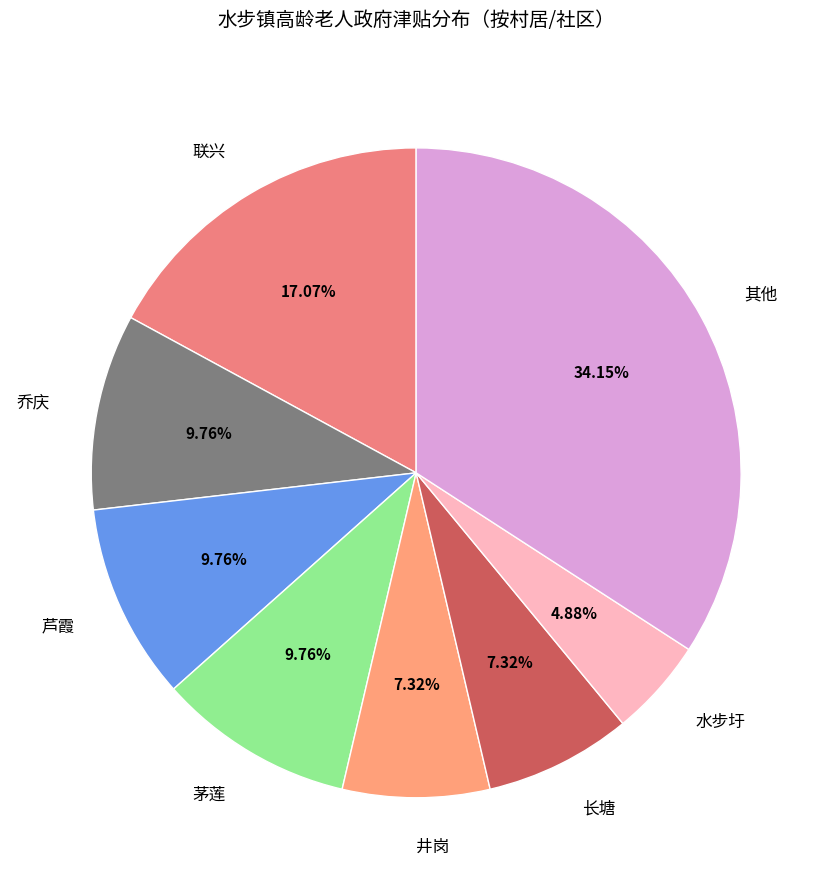

The 乔庆 slice represents 14% of the pie. True or false?

False